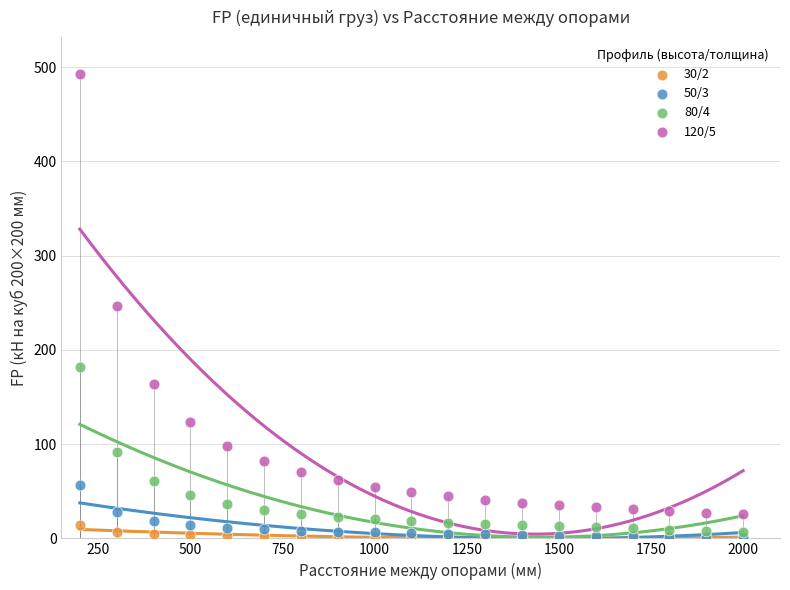

What are all the series names shown in the legend?

30/2, 50/3, 80/4, 120/5